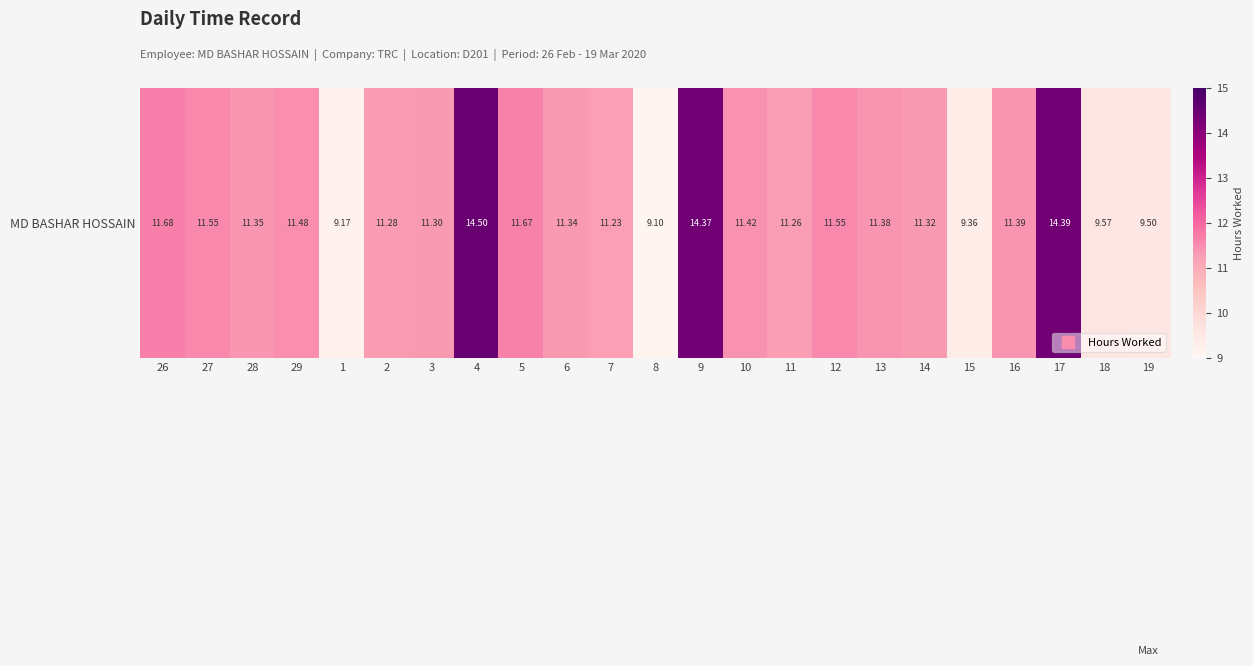

At which category does the chart reach its peak across all series?

4